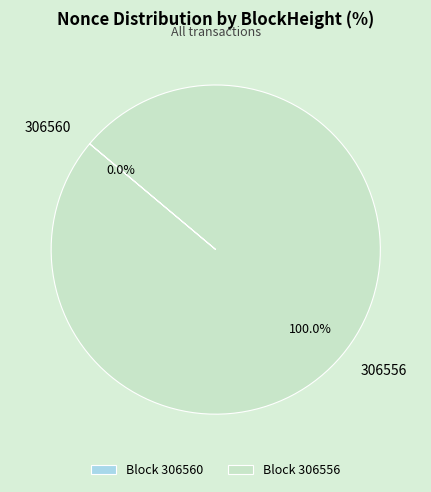

Does 306556 represent more than half of the total?

Yes